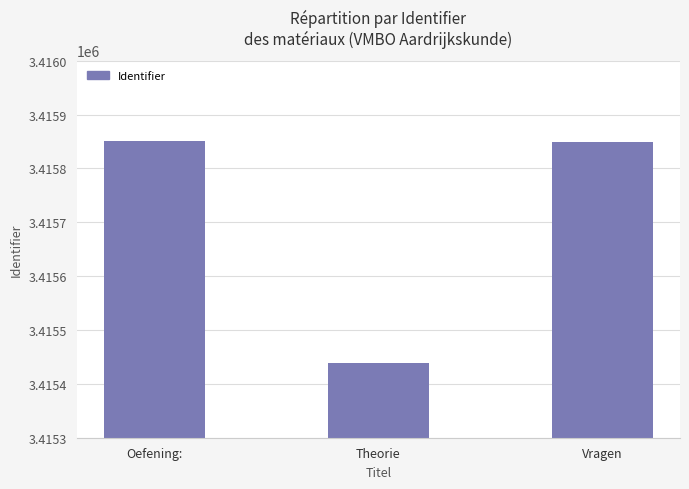

The value at Oefening: is 2360629. True or false?

False